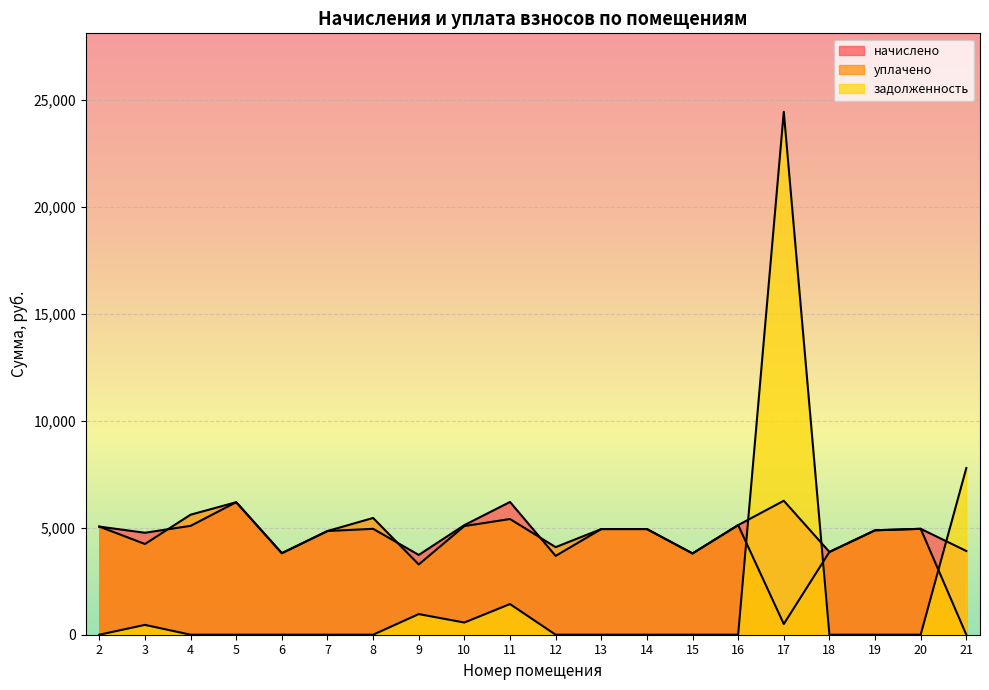

What is the difference between the maximum and minimum values in the начислено series?

2580.5